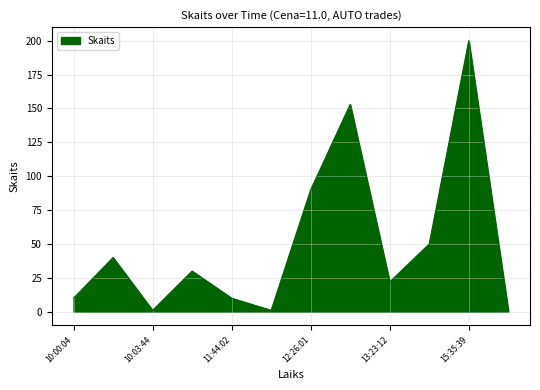

What is the difference between the maximum and minimum values?

199